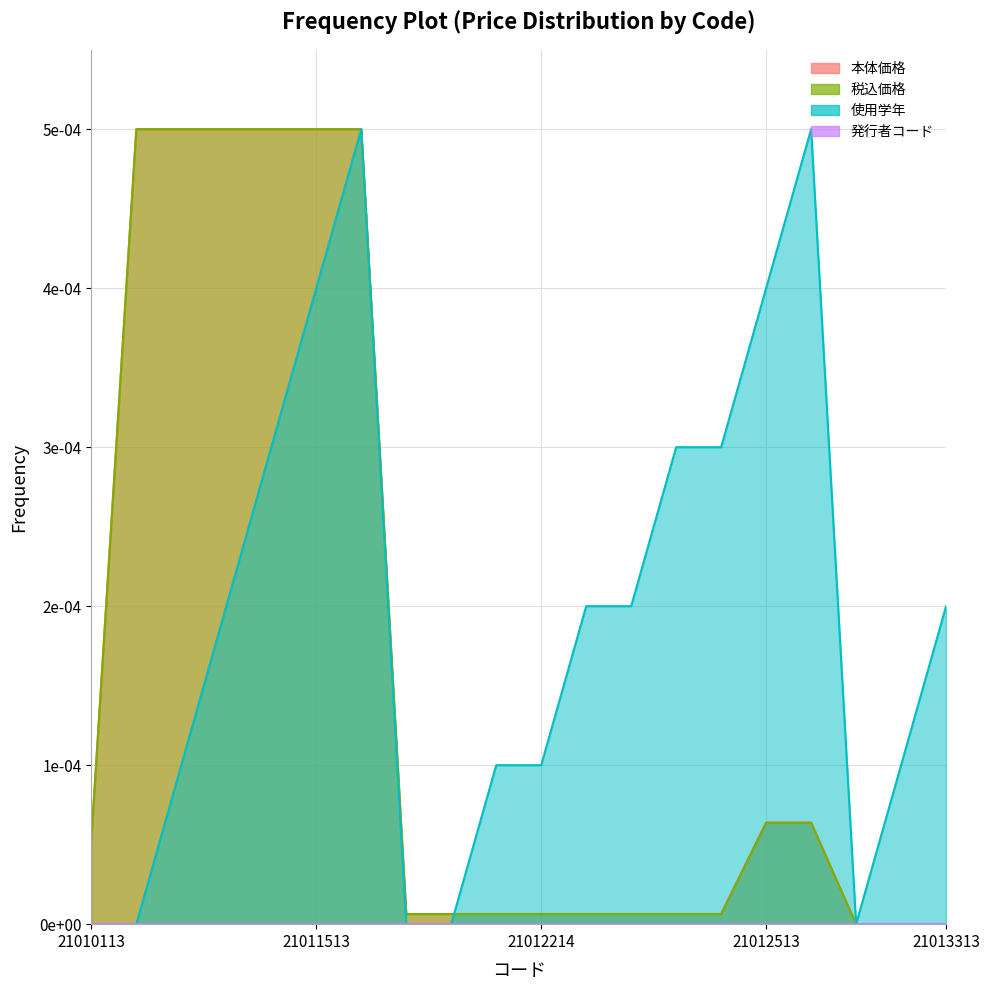

After their last crossing, which series has the higher values: 使用学年 or 税込価格?

使用学年